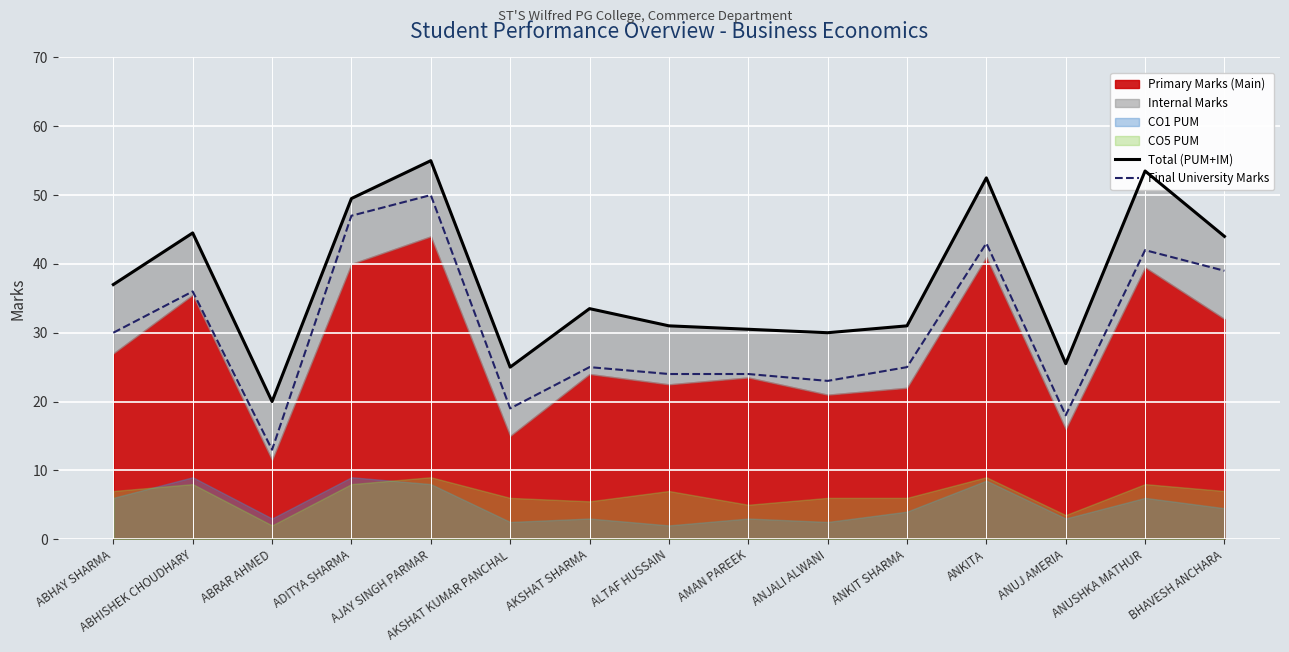

Which series changed the most between ABHISHEK CHOUDHARY and ANKIT SHARMA?

Total (PUM+IM)